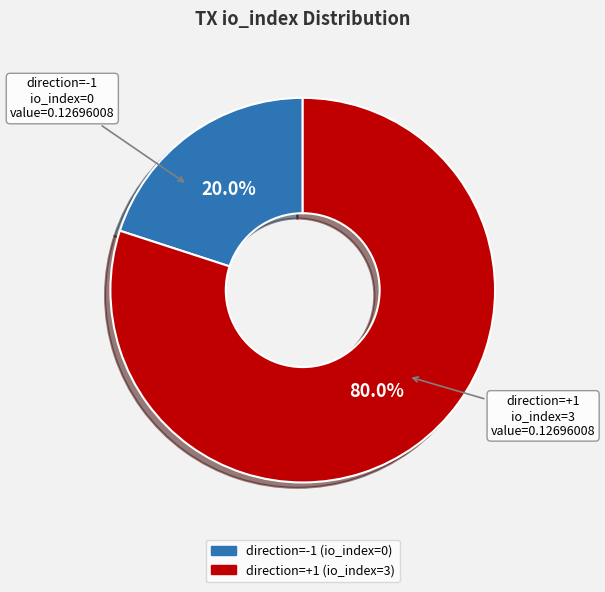

Does any single category account for the majority?

Yes